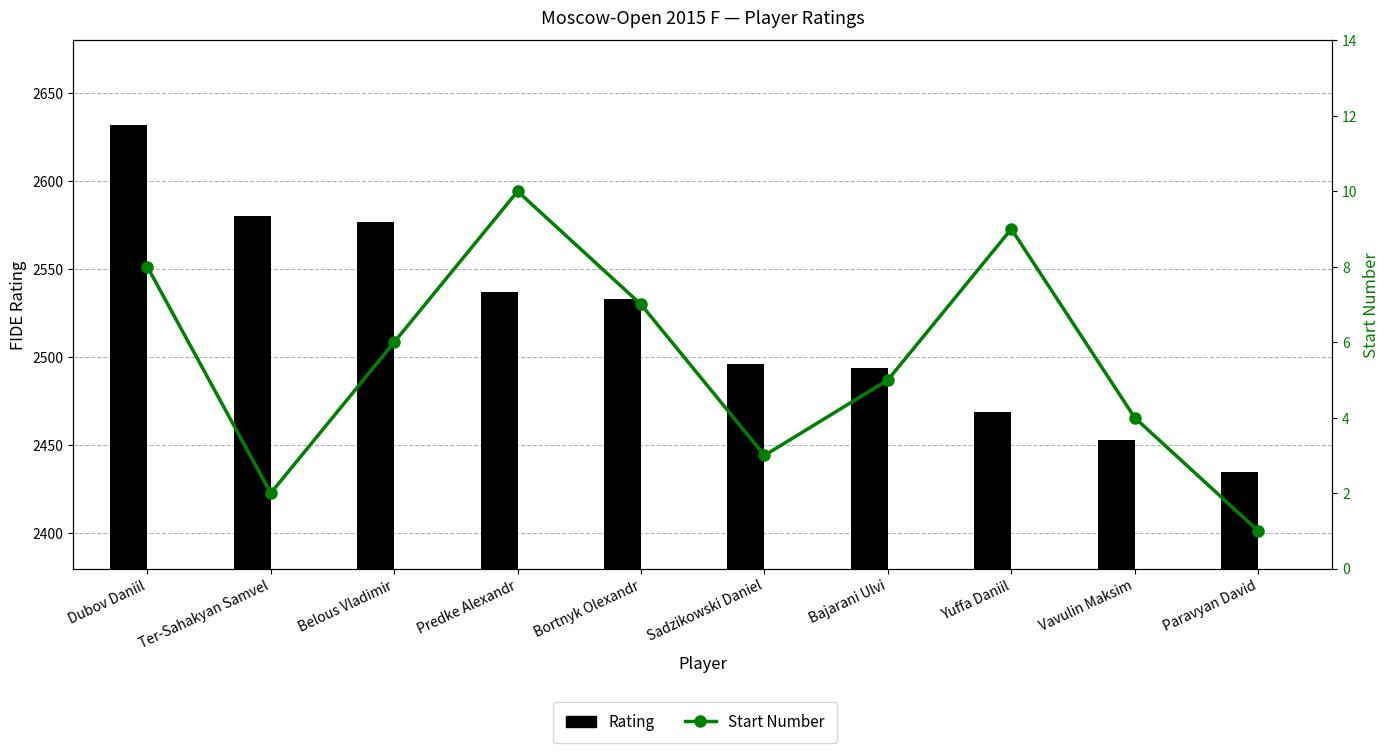

Reading left to right, what are all the values shown in this chart?

Rating: 2632	2580	2577	2537	2533	2496	2494	2469	2453	2435
Start Number: 8	2	6	10	7	3	5	9	4	1